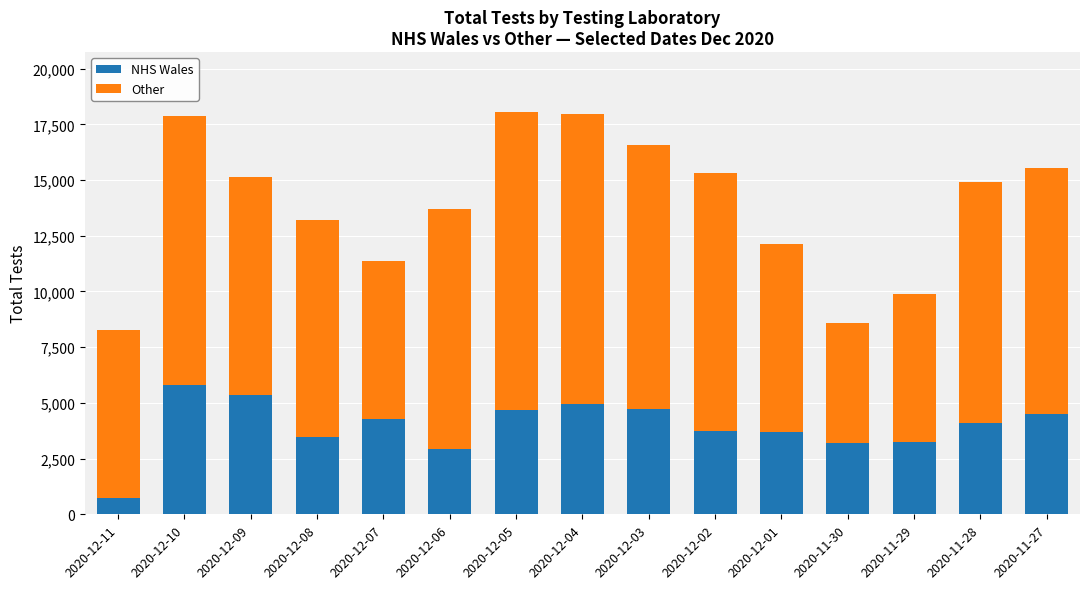

What is the lowest value of the NHS Wales series?

752